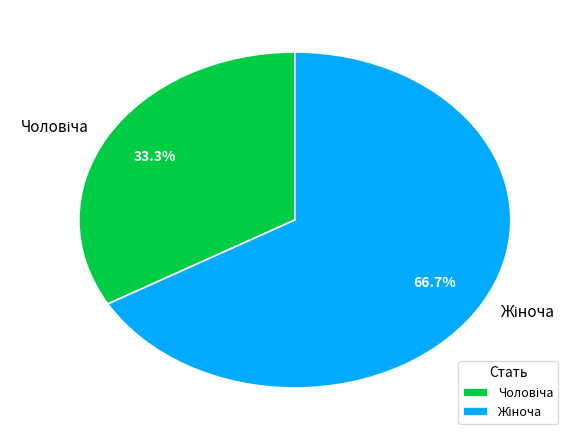

Is there any slice that represents more than half of the pie?

Yes